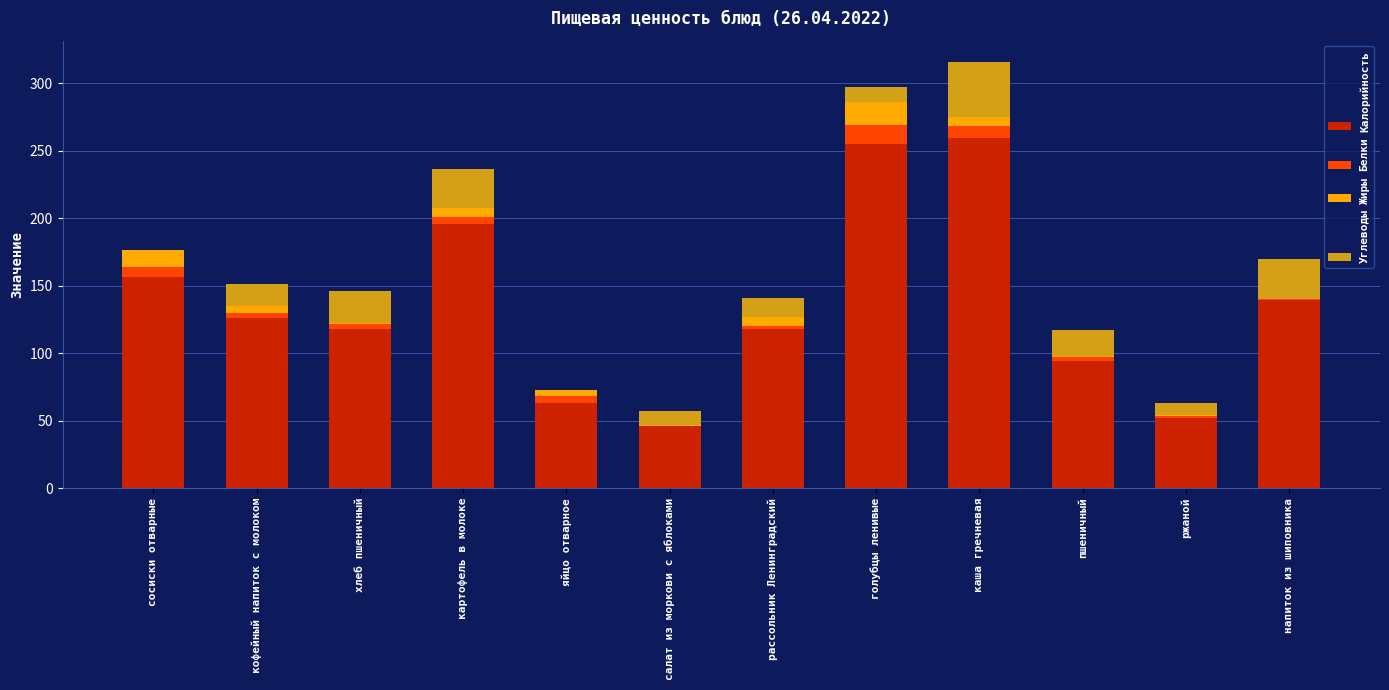

True or false: Калорийность has a value of 42.3 at хлеб пшеничный.

False